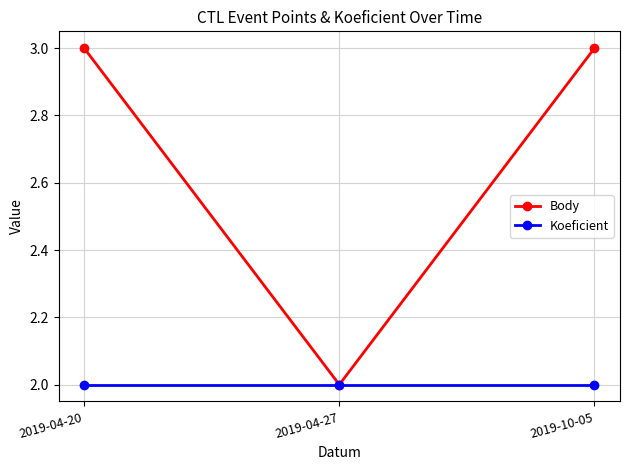

What is the sum of the Body values at 2019-04-20 and 2019-10-05?

6